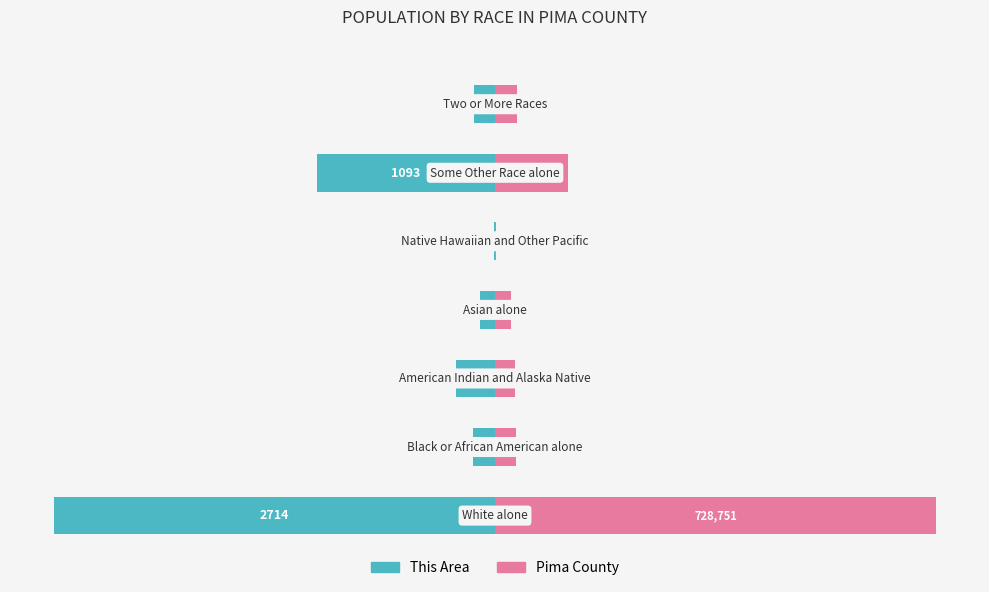

The This Area series shows -237.0 at 2. True or false?

True